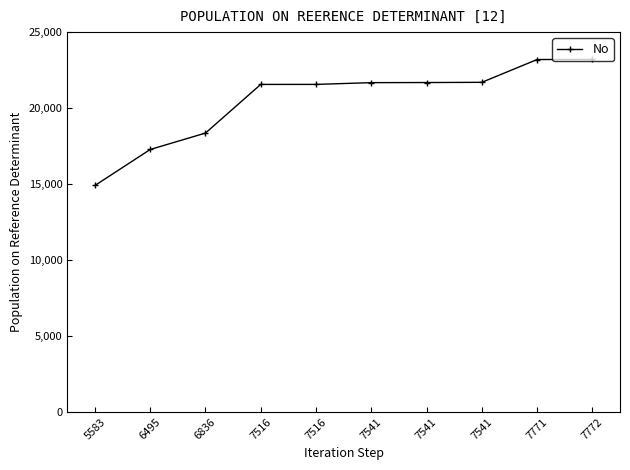

List the labels in order of value, largest first.

7772, 7771, 7541, 7541, 7541, 7516, 7516, 6836, 6495, 5583